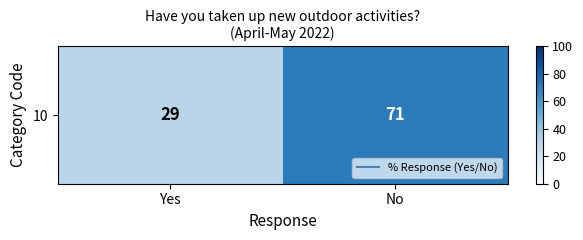

Rank the categories by value from highest to lowest.

No, Yes